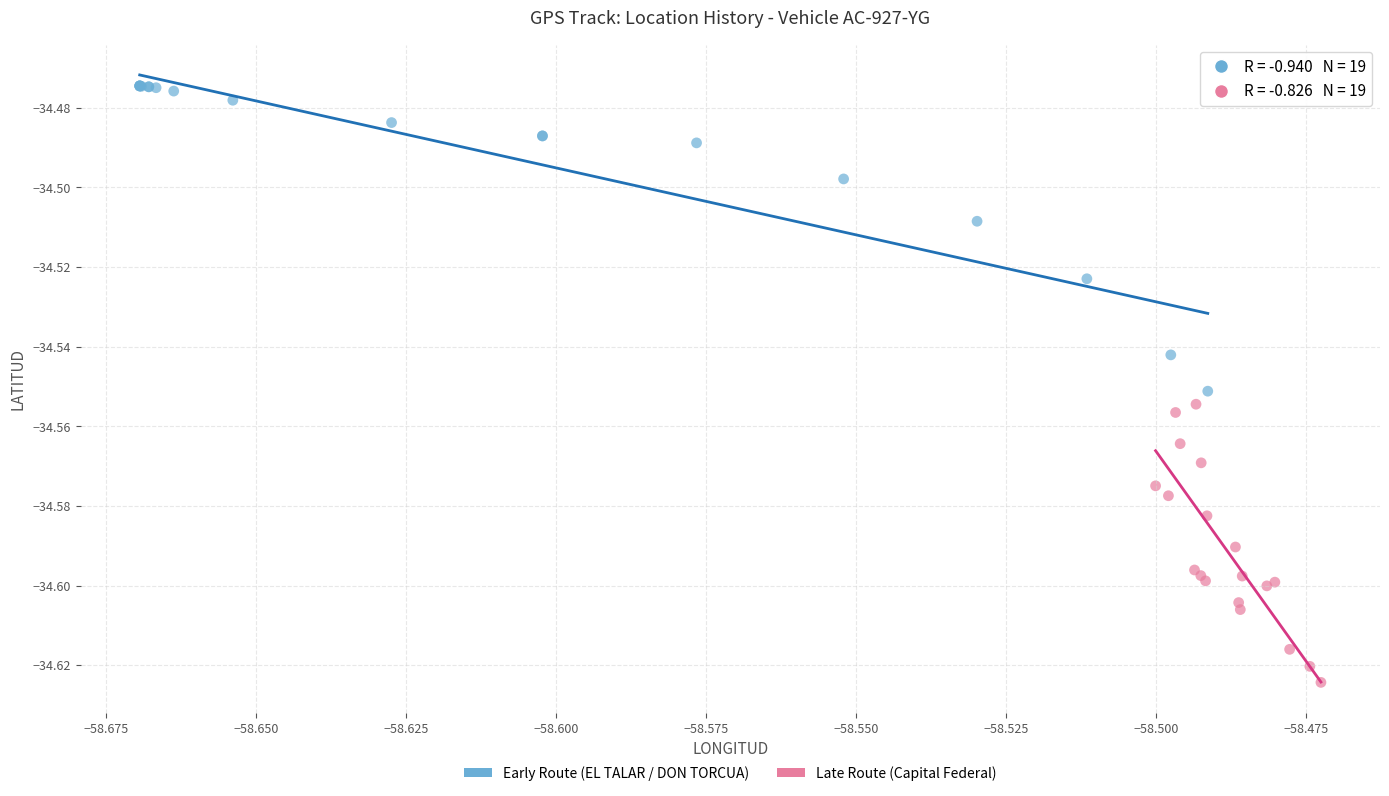

Which series has the widest spread of Y values?

Early Route (EL TALAR / DON TORCUA)